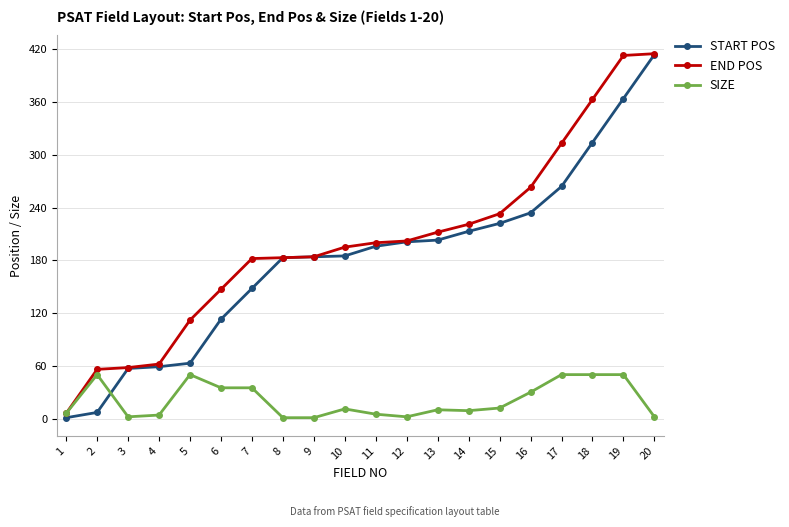

Which category has the highest value in the START POS series?

20